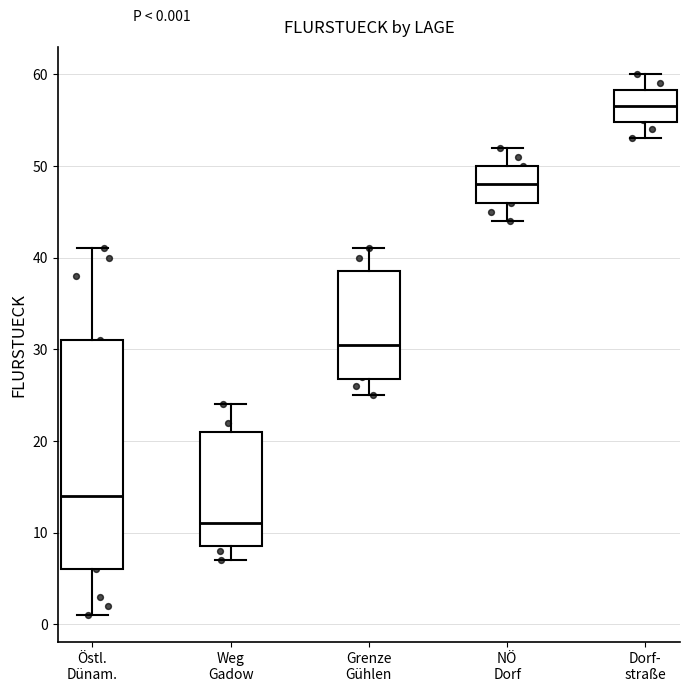

Which box is the tallest, from its lower edge to its upper edge?

Östl. Dünam.